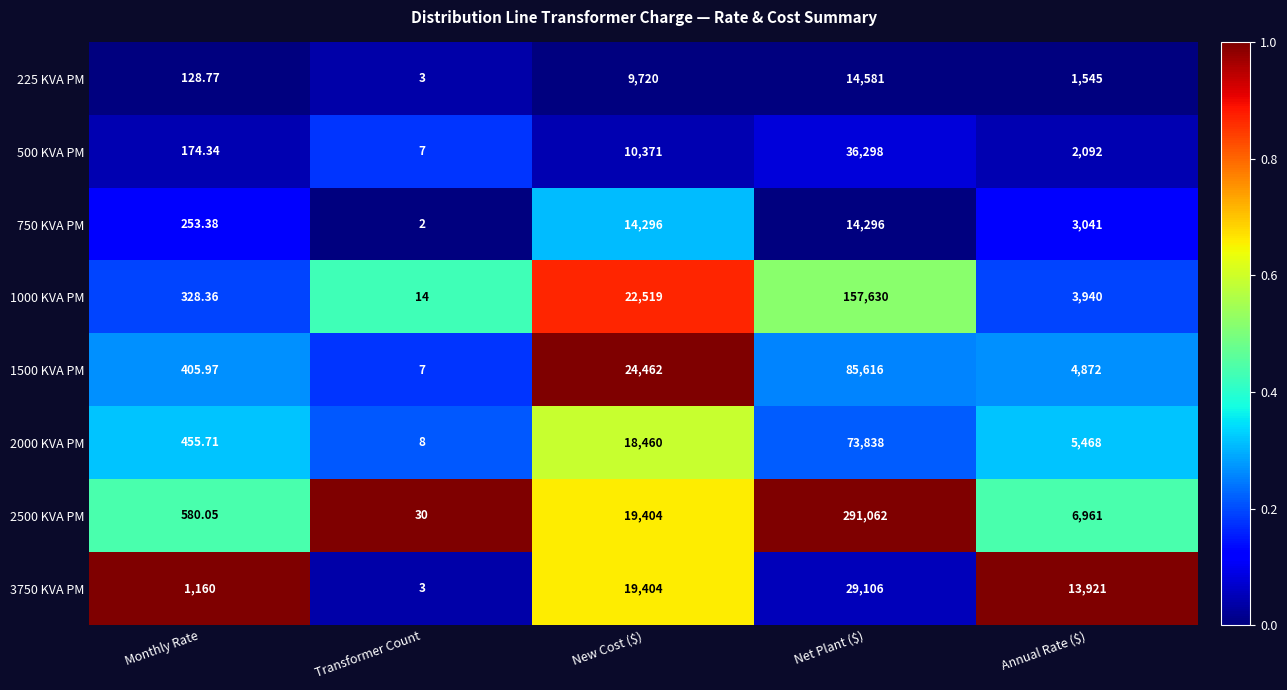

Which series changed the most between Net Plant ($) and Annual Rate ($)?

2500 KVA PM